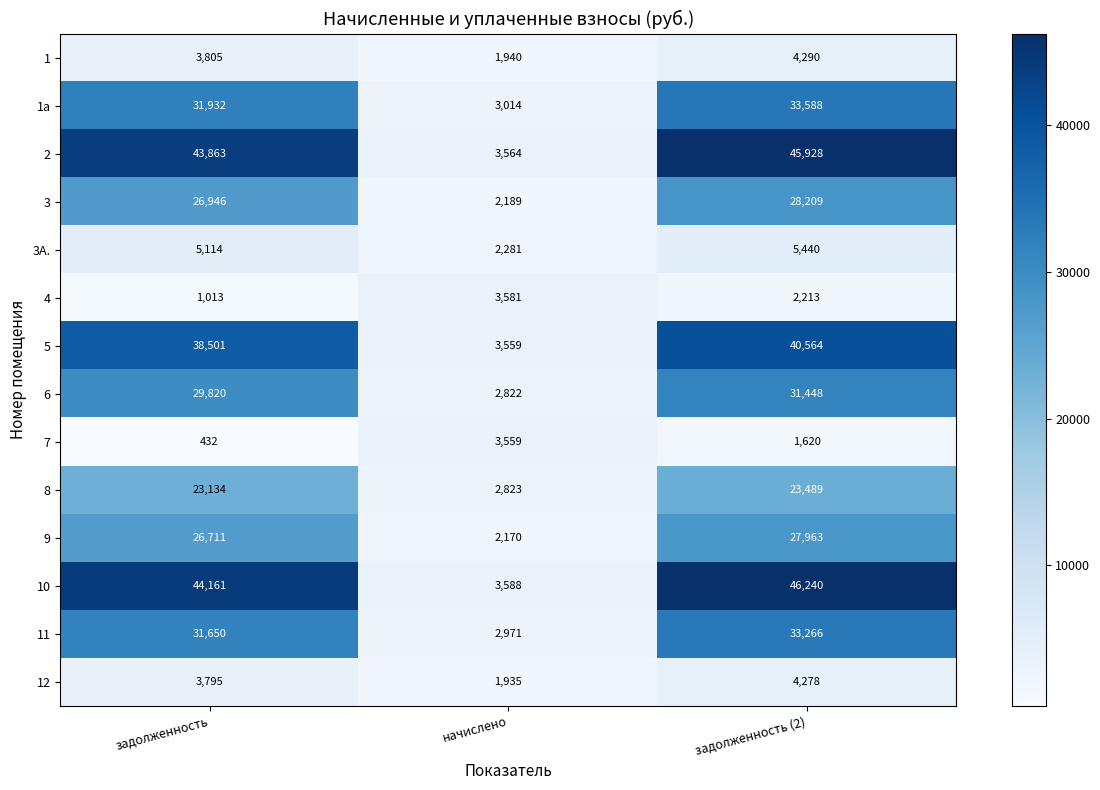

Which series has the largest total across all categories?

10